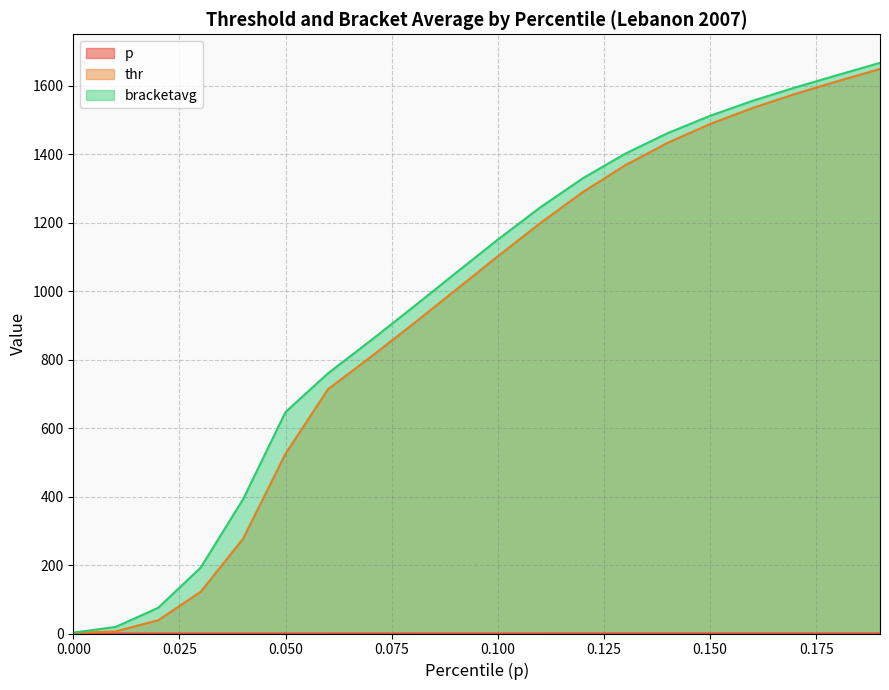

Rank the series at 0.07 from lowest to highest value.

p, thr, bracketavg